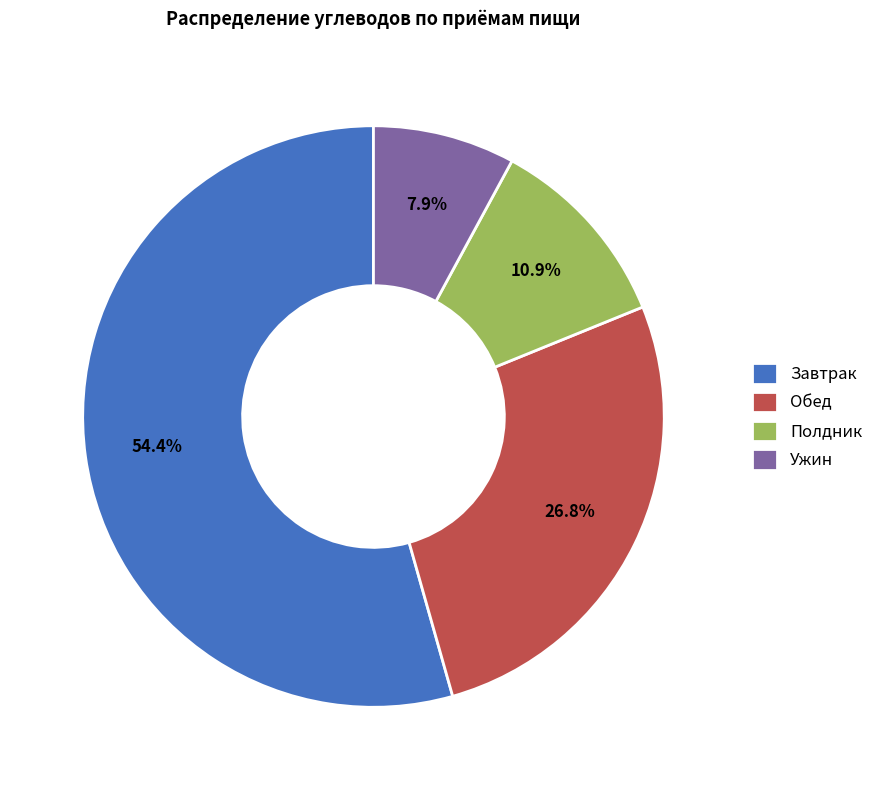

Count the number of slices in the pie.

4